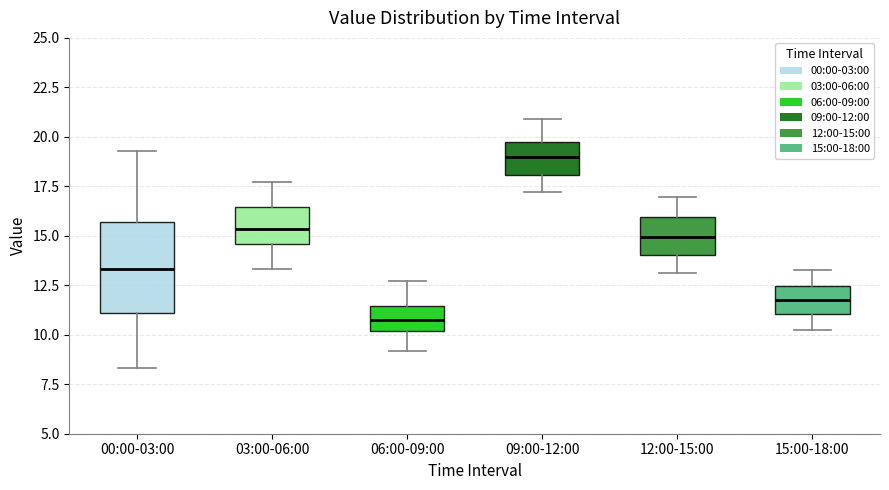

Reading left to right, read every box against the y-axis: the position of its median line, the range the box covers, and the ends of its whiskers. The values are not printed on the chart, so give them approximately, as read against the axis.

00:00-03:00: median 13.5, box 11.0 to 15.5, whiskers 8.5 to 19.5
03:00-06:00: median 15.5, box 14.5 to 16.5, whiskers 13.5 to 17.5
06:00-09:00: median 11.0, box 10.0 to 11.5, whiskers 9.0 to 12.5
09:00-12:00: median 19.0, box 18.0 to 20.0, whiskers 17.0 to 21.0
12:00-15:00: median 15.0, box 14.0 to 16.0, whiskers 13.0 to 17.0
15:00-18:00: median 12.0, box 11.0 to 12.5, whiskers 10.5 to 13.5